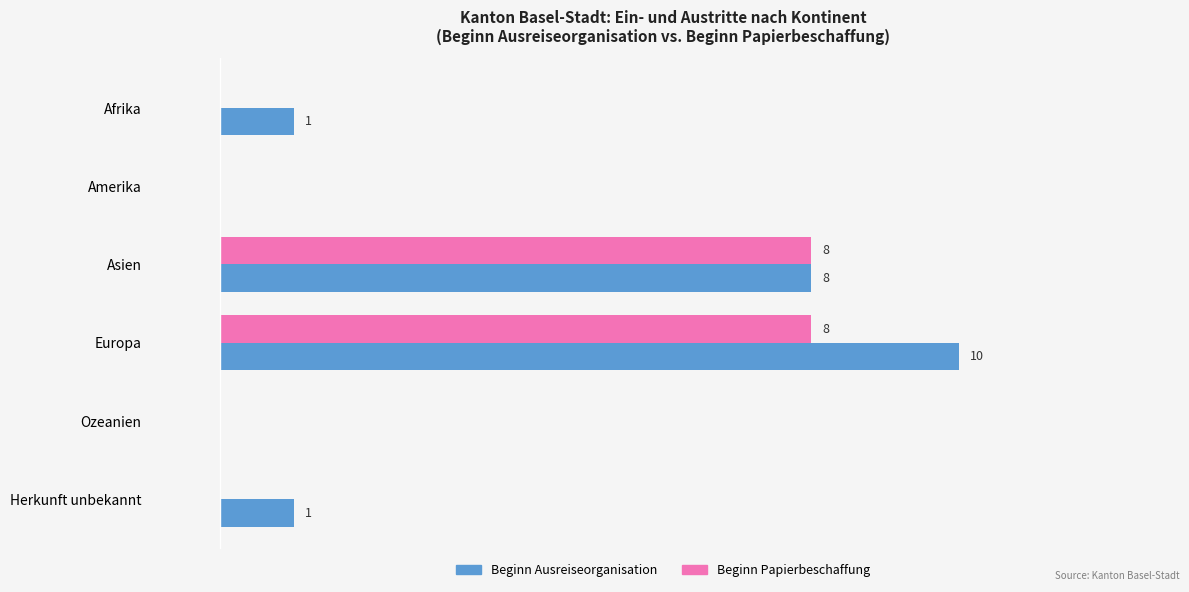

Is the value of Beginn Ausreiseorganisation at Asien greater than the value of Beginn Papierbeschaffung at Afrika?

Yes